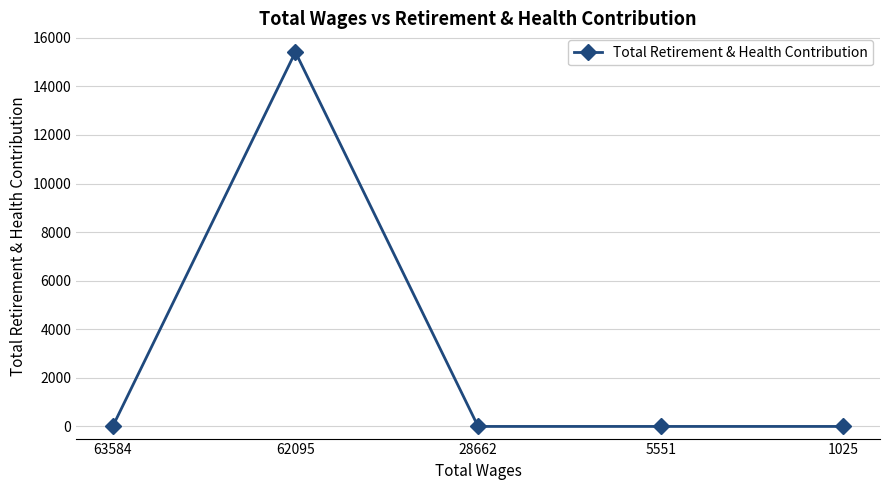

What is the maximum value shown in the chart?

15412